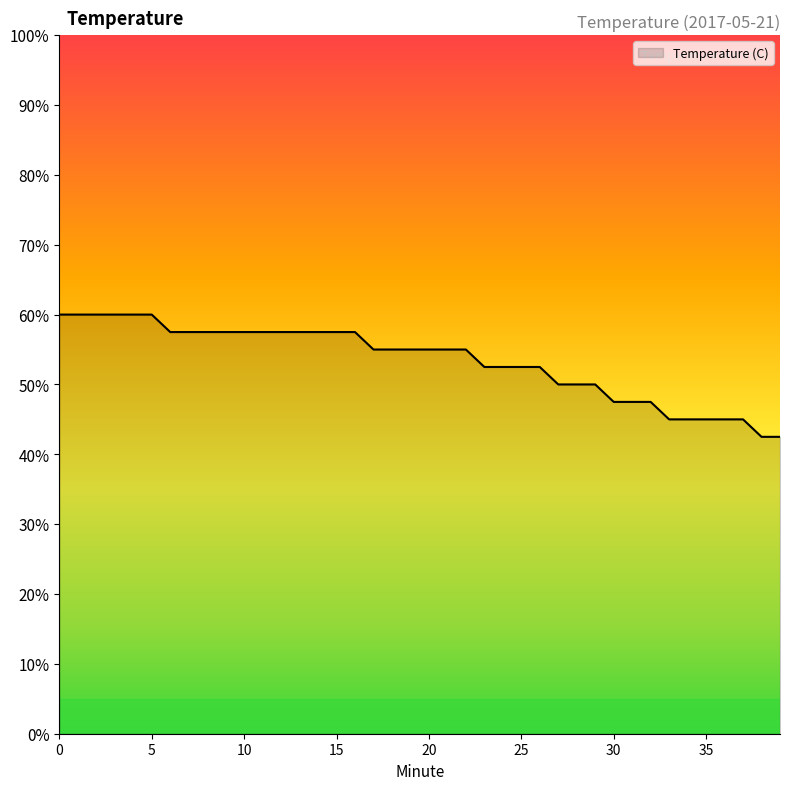

What is the difference between the maximum and minimum values?

17.5